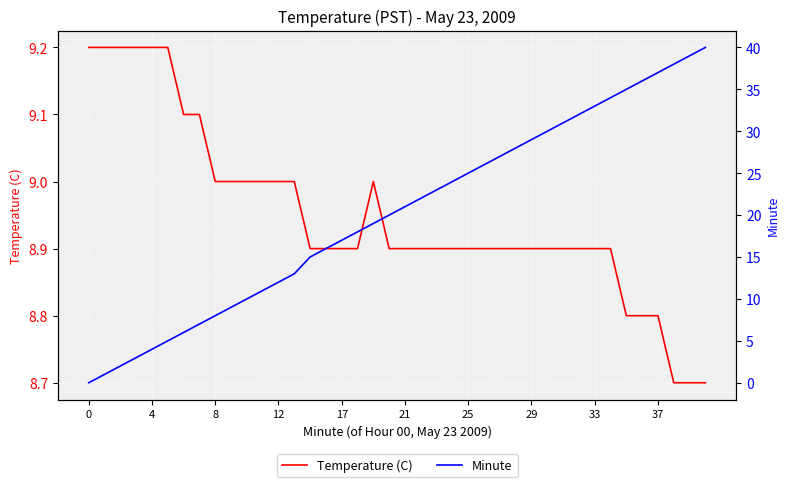

The Temperature (C) series shows 2.3 at 4. True or false?

False